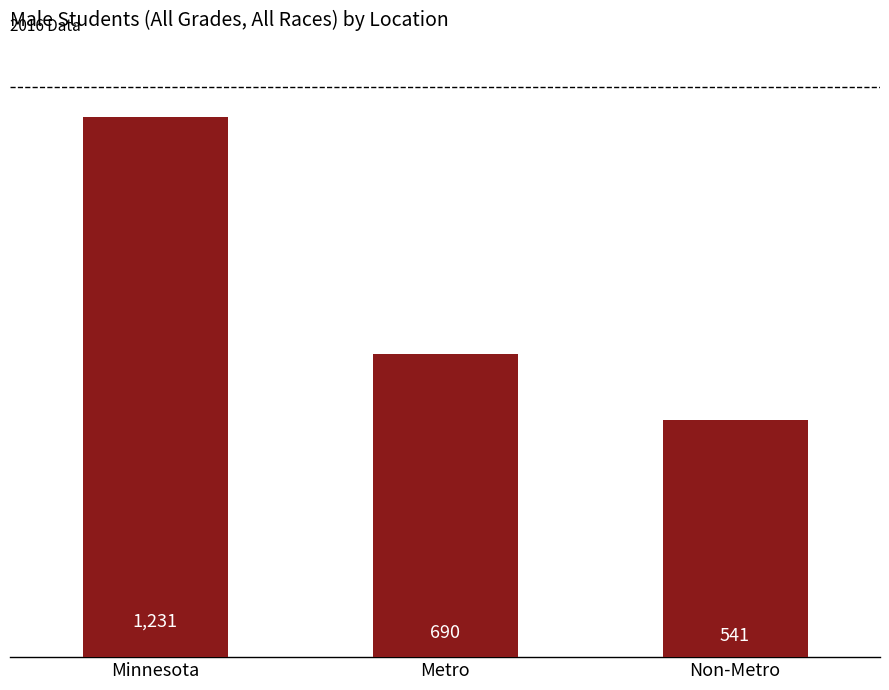

What is the difference between the maximum and second lowest values?

541